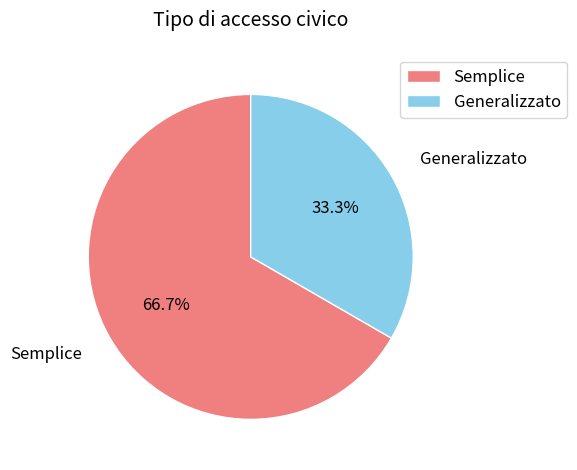

Is the sum of Generalizzato and Semplice greater than half?

Yes